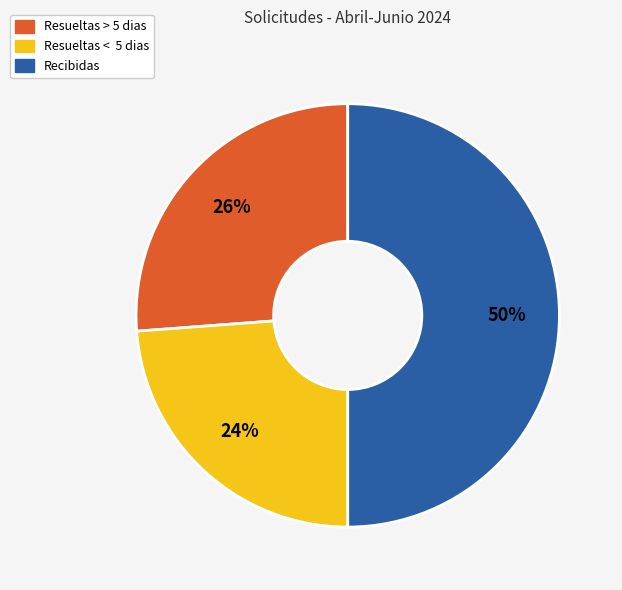

Do Resueltas > 5 dias and Recibidas together represent more than half of the pie?

Yes